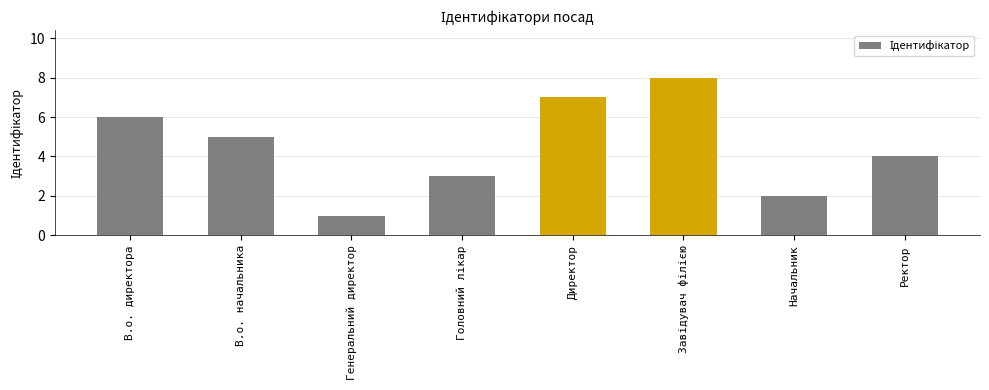

What is the value of the 7th bar from the left?

2